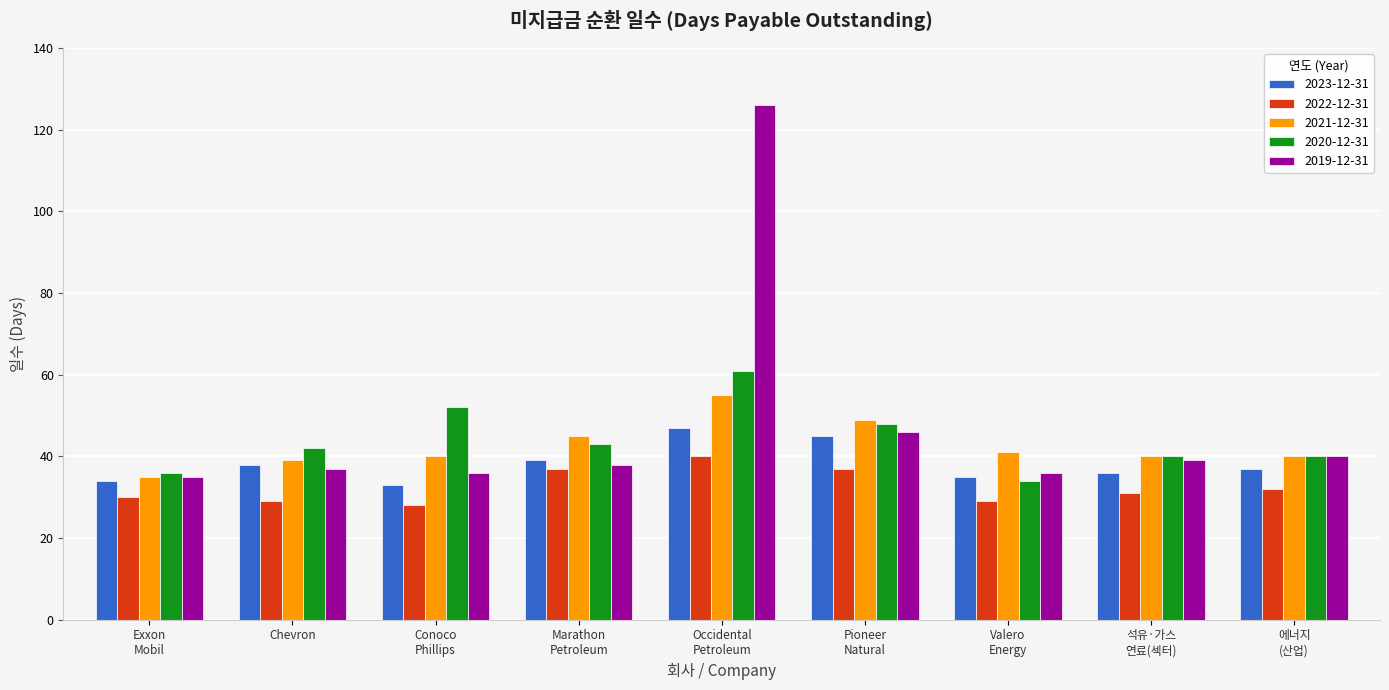

What position from the left is Valero
Energy?

7